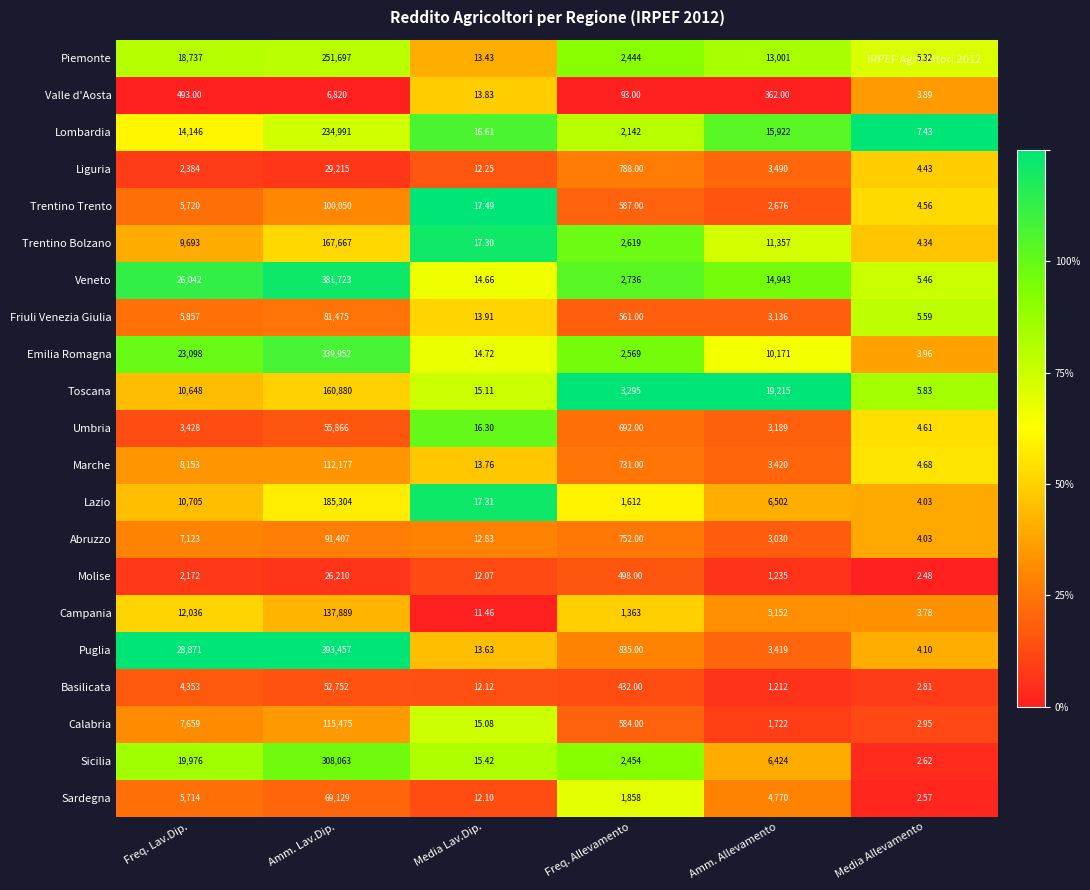

List the labels in order of Molise value, smallest first.

Media Allevamento, Media Lav.Dip., Freq. Allevamento, Amm. Allevamento, Freq. Lav.Dip., Amm. Lav.Dip.